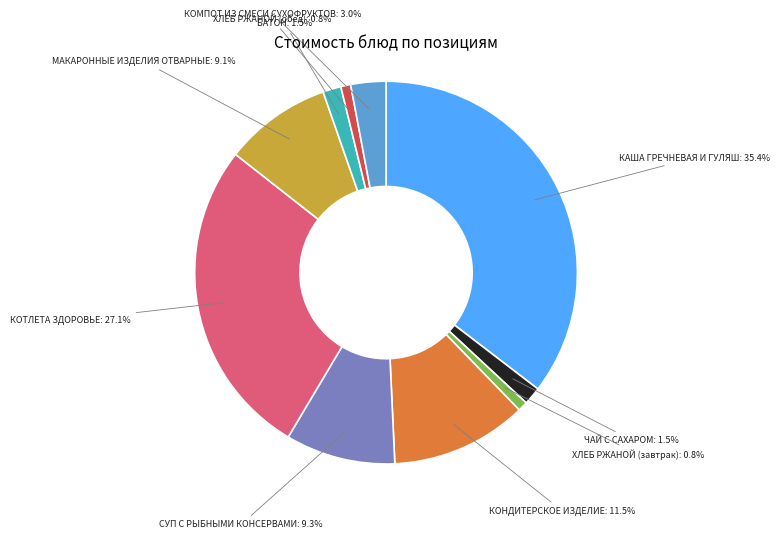

Is КОМПОТ ИЗ СМЕСИ СУХОФРУКТОВ the majority of the pie?

No